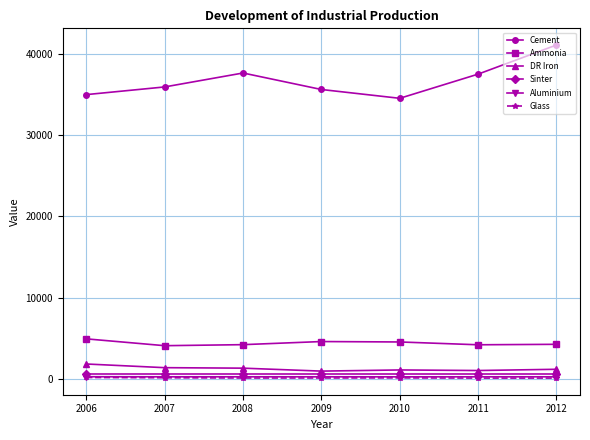

Where does the DR Iron series first go above 1166?

2006